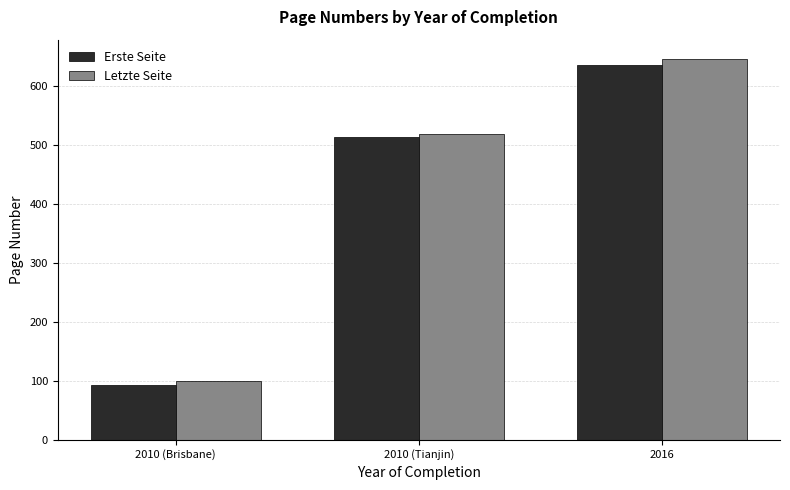

Rank the series at 2010 (Brisbane) from highest to lowest value.

Letzte Seite, Erste Seite